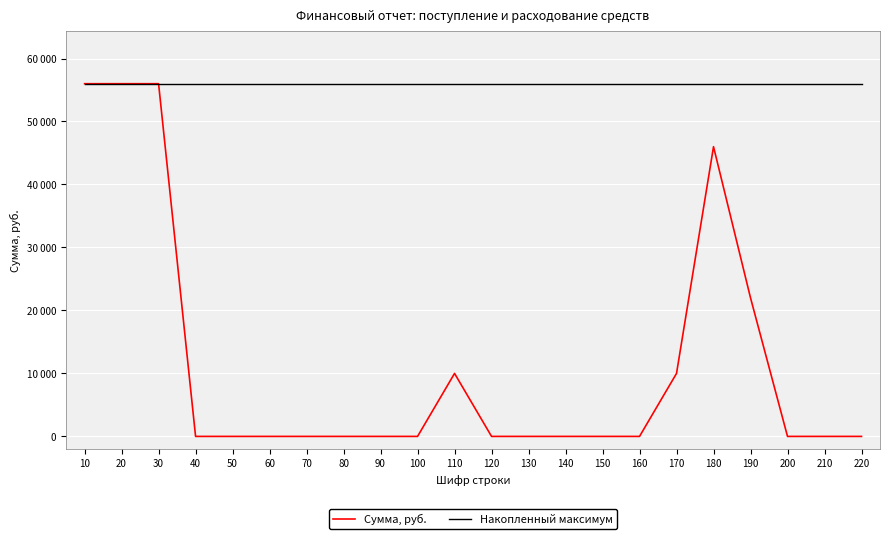

Is the value of Сумма, руб. at 30 greater than the value of Накопленный максимум at 160?

No